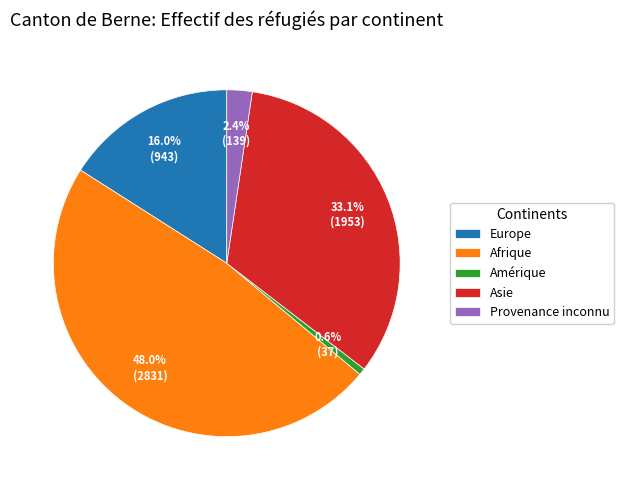

Count the number of slices in the pie.

5